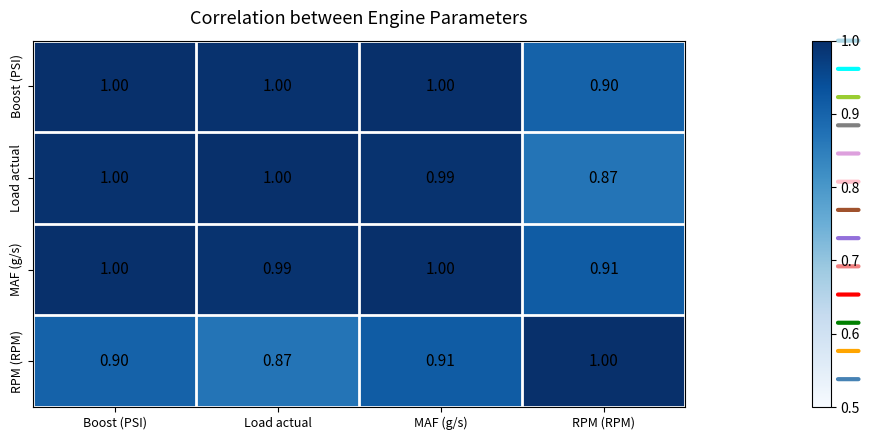

At which label is RPM (RPM) closest to 0?

Load actual